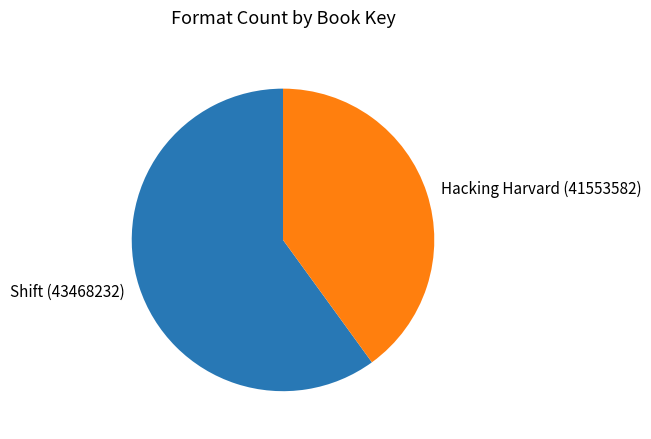

Approximately how many times larger is the value at Shift (43468232) compared to Hacking Harvard (41553582)?

1.5